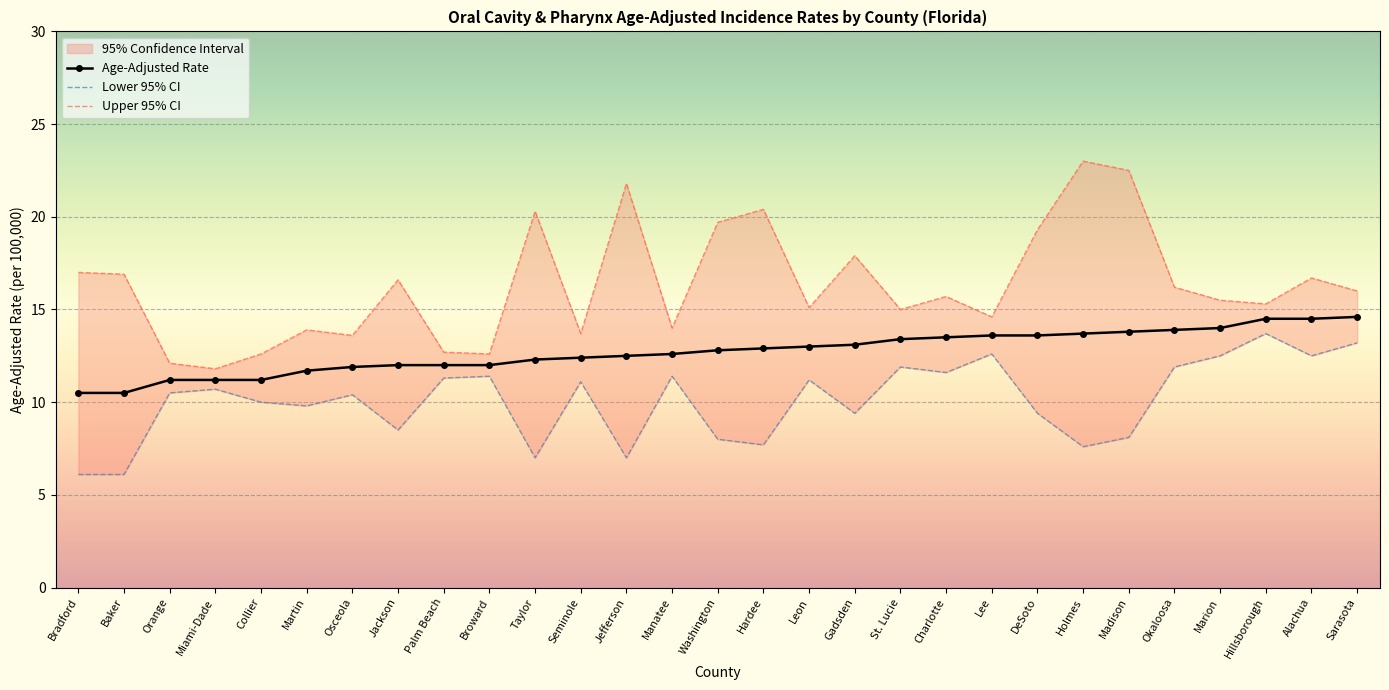

Reading left to right, transcribe all the data shown in this chart.

Age-Adjusted Rate: Bradford=10.5	Baker=10.5	Orange=11.2	Miami-Dade=11.2	Collier=11.2	Martin=11.7	Osceola=11.9	Jackson=12.0	Palm Beach=12.0	Broward=12.0	Taylor=12.3	Seminole=12.4	Jefferson=12.5	Manatee=12.6	Washington=12.8	Hardee=12.9	Leon=13.0	Gadsden=13.1	St. Lucie=13.4	Charlotte=13.5	Lee=13.6	DeSoto=13.6	Holmes=13.7	Madison=13.8	Okaloosa=13.9	Marion=14.0	Hillsborough=14.5	Alachua=14.5	Sarasota=14.6
Lower 95% CI: Bradford=6.1	Baker=6.1	Orange=10.5	Miami-Dade=10.7	Collier=10.0	Martin=9.8	Osceola=10.4	Jackson=8.5	Palm Beach=11.3	Broward=11.4	Taylor=7.0	Seminole=11.1	Jefferson=7.0	Manatee=11.4	Washington=8.0	Hardee=7.7	Leon=11.2	Gadsden=9.4	St. Lucie=11.9	Charlotte=11.6	Lee=12.6	DeSoto=9.4	Holmes=7.6	Madison=8.1	Okaloosa=11.9	Marion=12.5	Hillsborough=13.7	Alachua=12.5	Sarasota=13.2
Upper 95% CI: Bradford=17.0	Baker=16.9	Orange=12.1	Miami-Dade=11.8	Collier=12.6	Martin=13.9	Osceola=13.6	Jackson=16.6	Palm Beach=12.7	Broward=12.6	Taylor=20.3	Seminole=13.7	Jefferson=21.8	Manatee=14.0	Washington=19.7	Hardee=20.4	Leon=15.1	Gadsden=17.9	St. Lucie=15.0	Charlotte=15.7	Lee=14.6	DeSoto=19.3	Holmes=23.0	Madison=22.5	Okaloosa=16.2	Marion=15.5	Hillsborough=15.3	Alachua=16.7	Sarasota=16.0